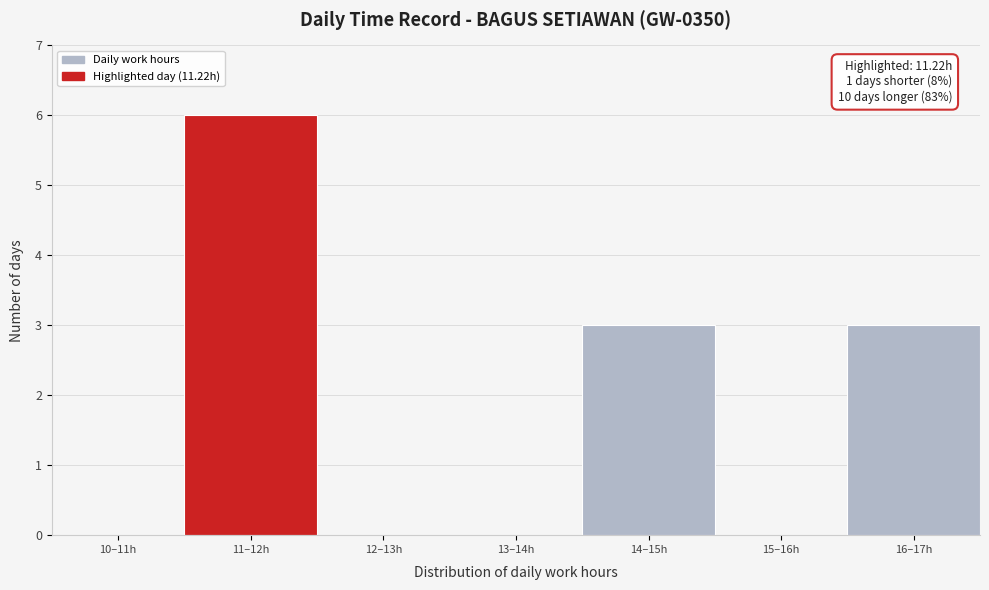

Reading left to right, extract all data points from this chart.

10–11h=0	11–12h=6	12–13h=0	13–14h=0	14–15h=3	15–16h=0	16–17h=3